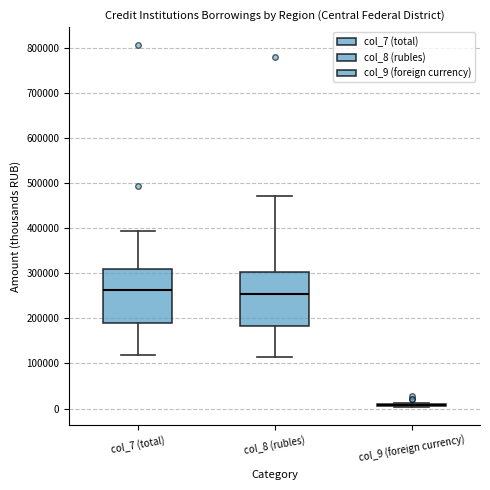

Reading left to right, transcribe this box plot: for each box, give where its median line is, the range the box spans, and where its two whiskers end, as read against the y-axis. The values are not printed on the chart, so give them approximately, as read against the axis.

col_7 (total): median 260000, box 190000 to 310000, whiskers 120000 to 390000
col_8 (rubles): median 250000, box 180000 to 300000, whiskers 110000 to 470000
col_9 (foreign currency): box collapsed to a line at 10000, whiskers 0 to 10000